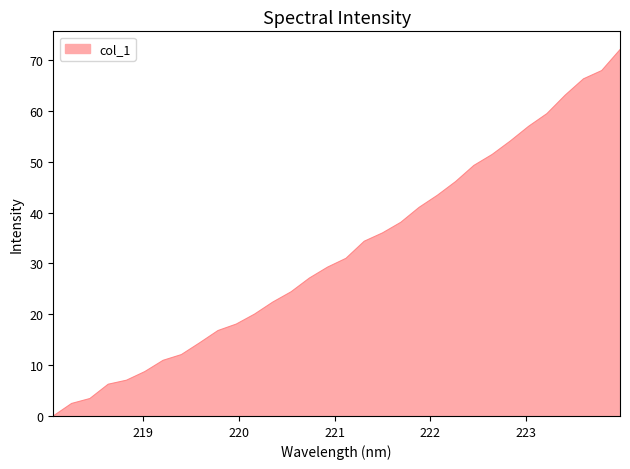

What is the maximum value shown in the chart?

72.0